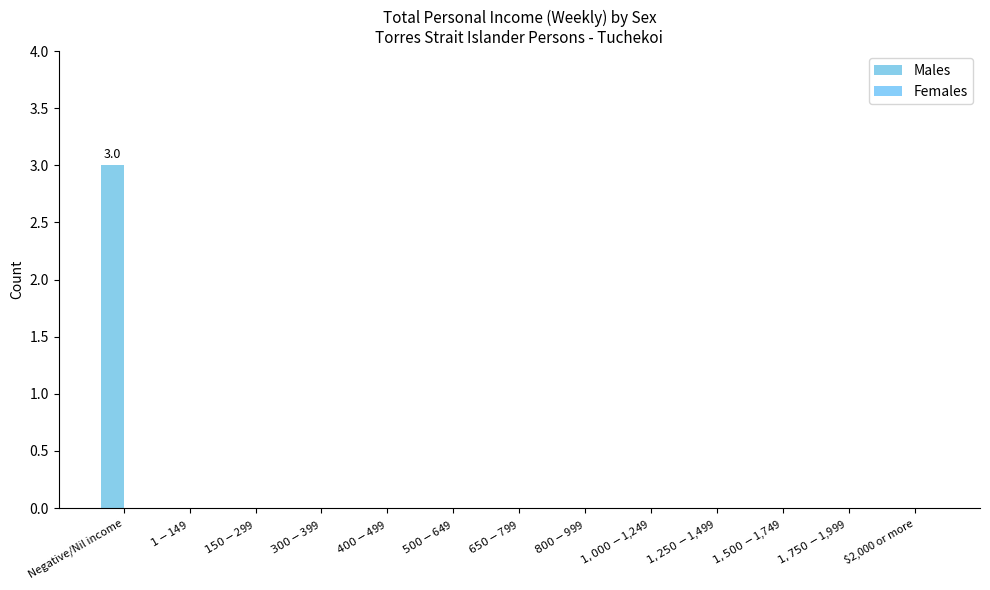

Does the chart contain stacked bars?

No